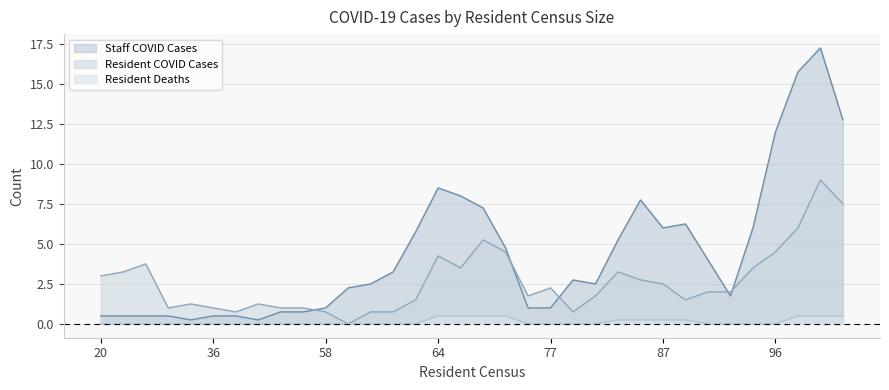

What is the difference between the Resident COVID Cases values at 54 and 81?

1